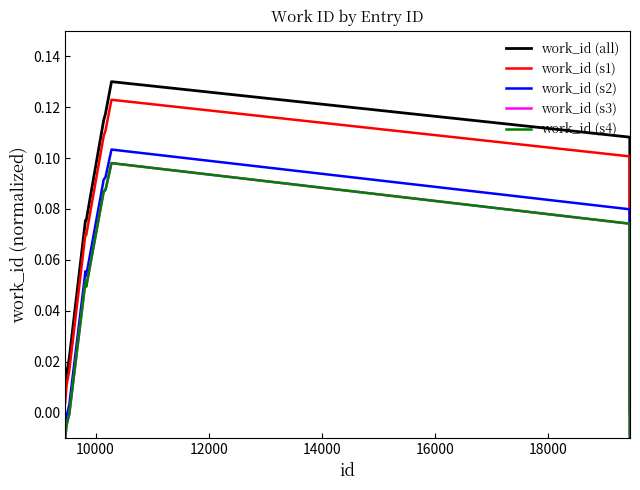

How many interior local valleys does the work_id (s1) series have?

1